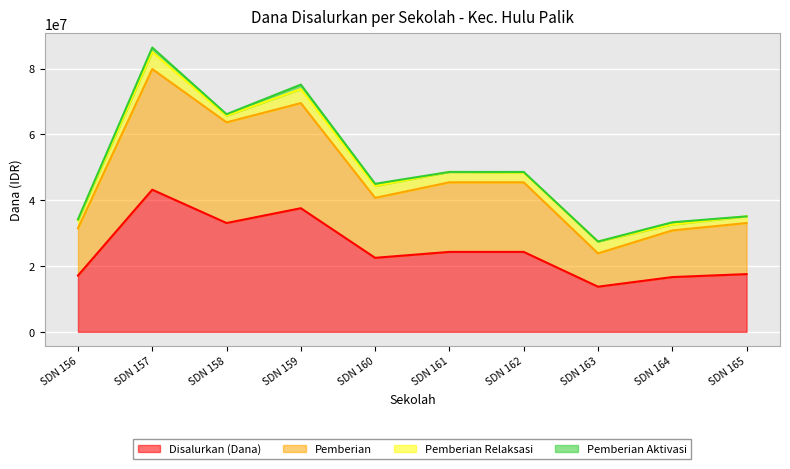

What is the lowest value of the Disalurkan (Dana) series?

13725000